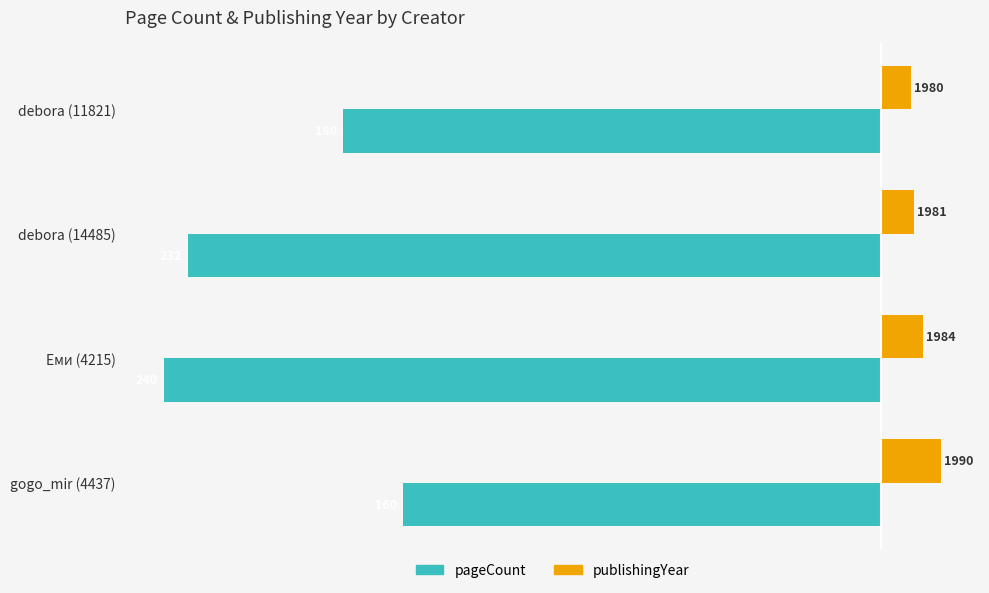

Reading left to right, extract all data points from this chart.

pageCount: -180	-232	-240	-160
publishingYear (offset from 1970): 10	11	14	20